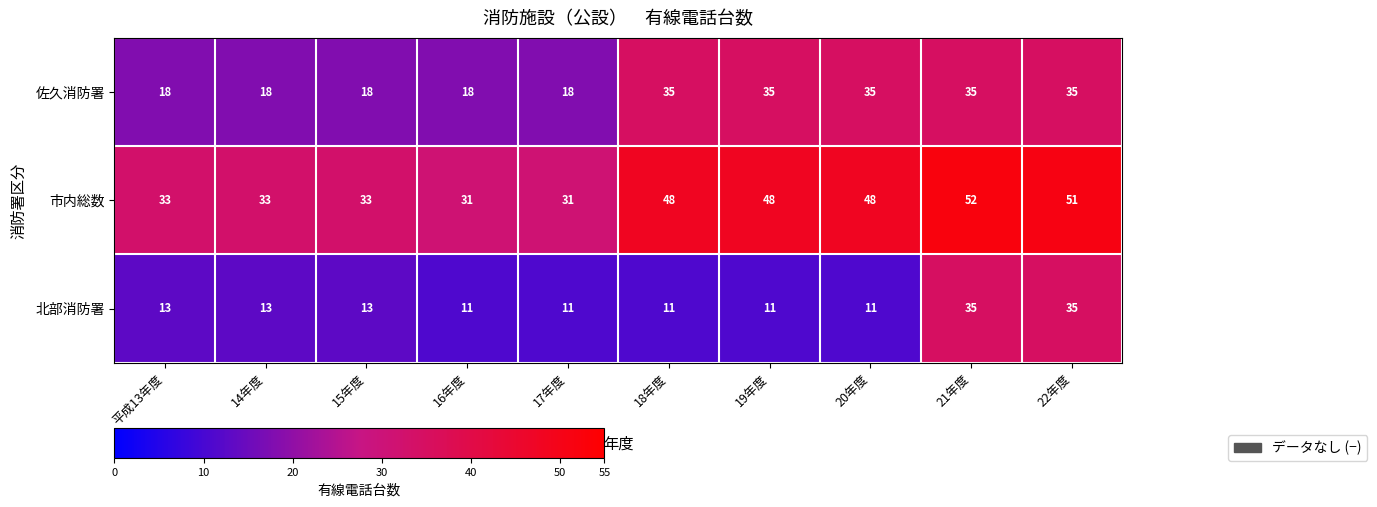

True or false: 市内総数 has a value of 48 at 19年度.

True